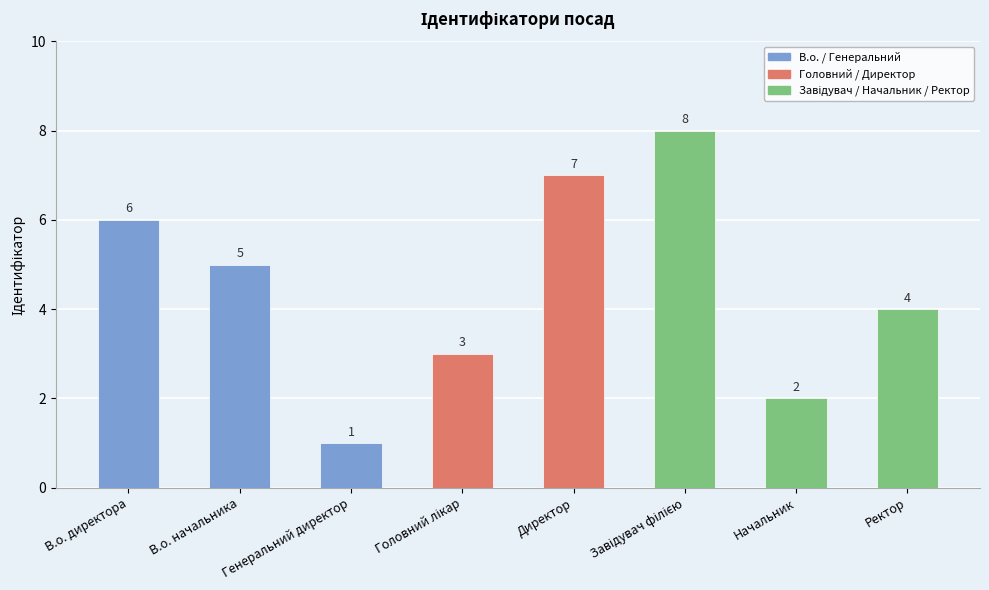

Is it true that the value at Директор is 7?

True